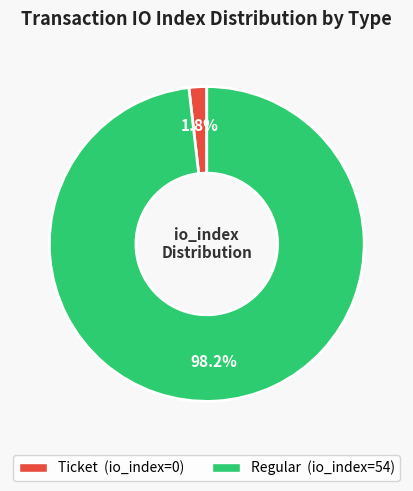

What is the total percentage of Ticket (io_index=0) and Regular (io_index=54)?

100.0%